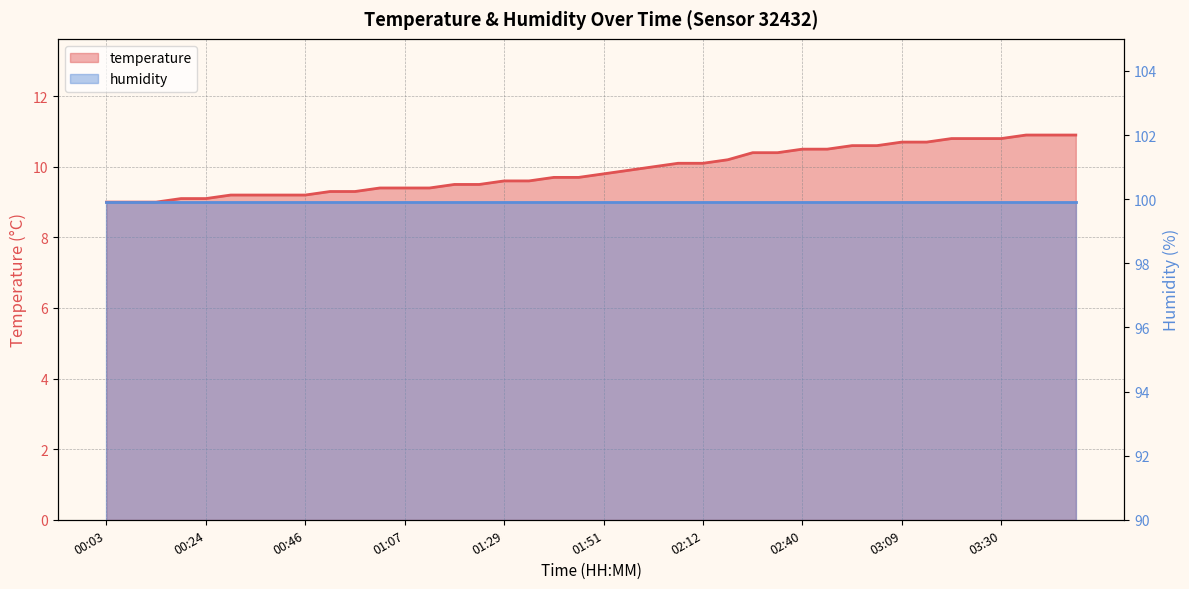

What position from the right is 03:36?

3